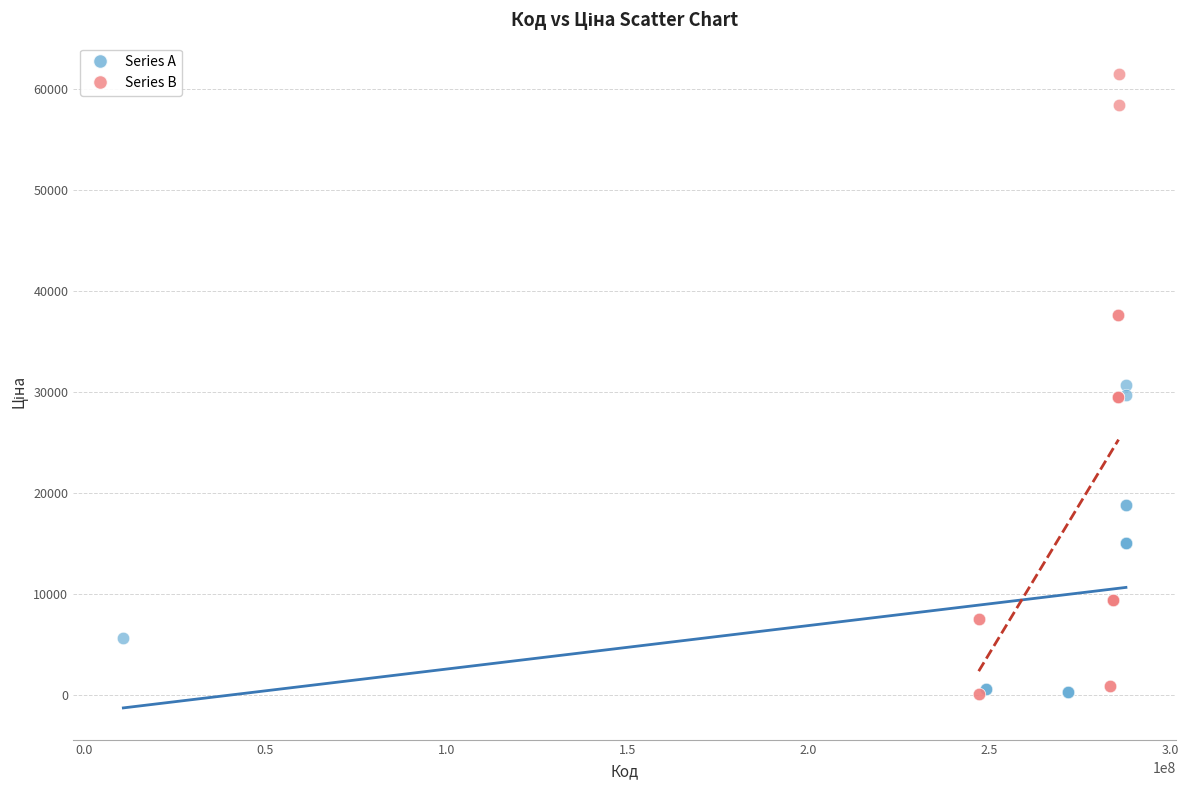

Which series reaches the maximum Y coordinate?

Series B